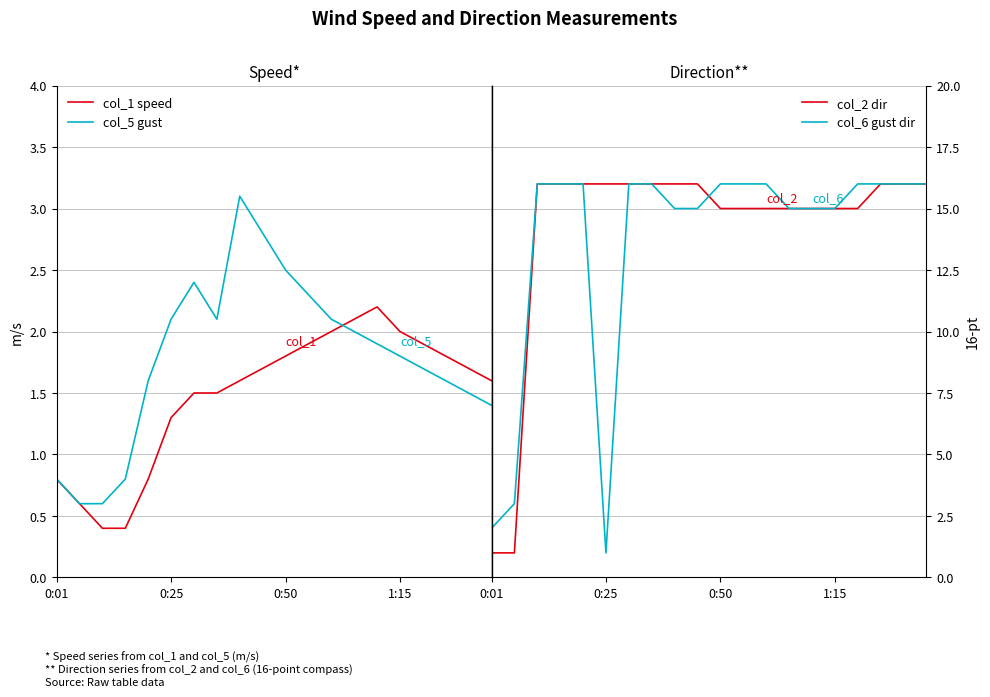

How many times do col_6 gust dir and col_5 gust cross each other?

2